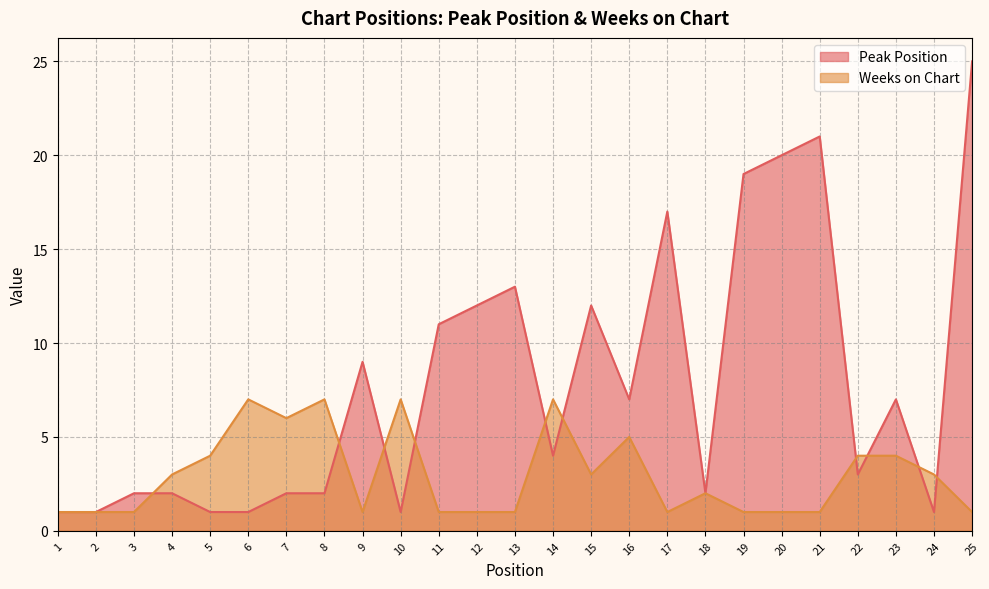

Is the value of Peak Position at 22 greater than the value of Weeks on Chart at 23?

No